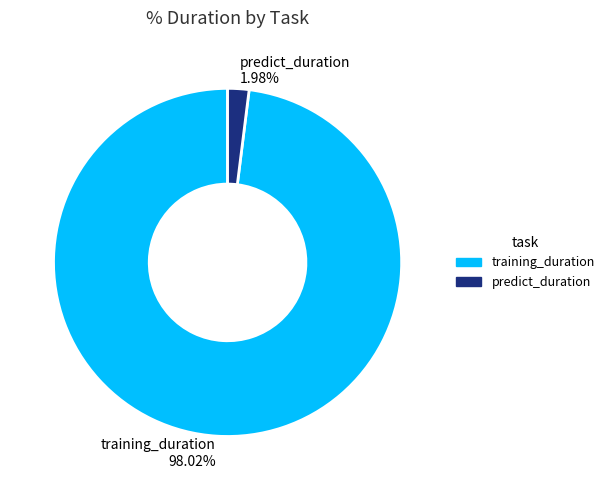

Between training_duration and predict_duration, which is larger?

training_duration